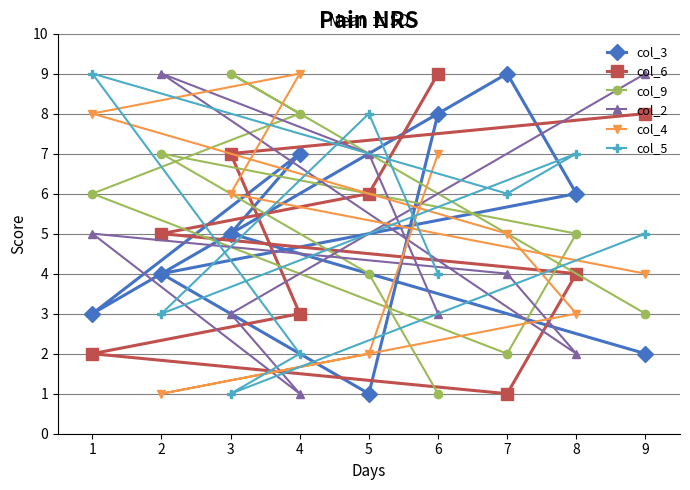

How many lines are shown in the chart?

6